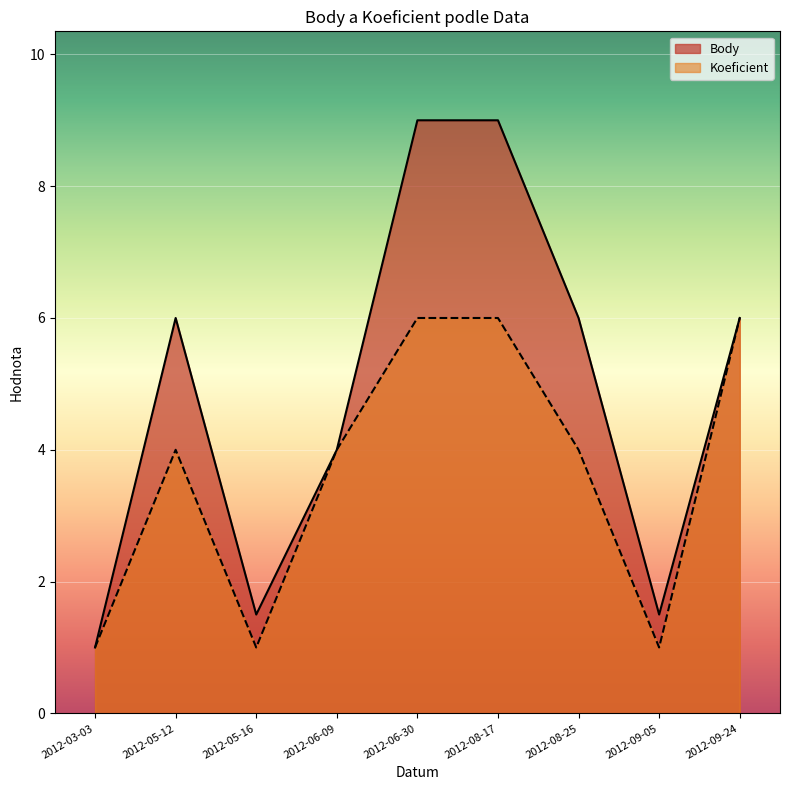

Reading left to right, what are all the values shown in this chart?

Body: 1.0	6.0	1.5	4.0	9.0	9.0	6.0	1.5	6.0
Koeficient: 1.0	4.0	1.0	4.0	6.0	6.0	4.0	1.0	6.0